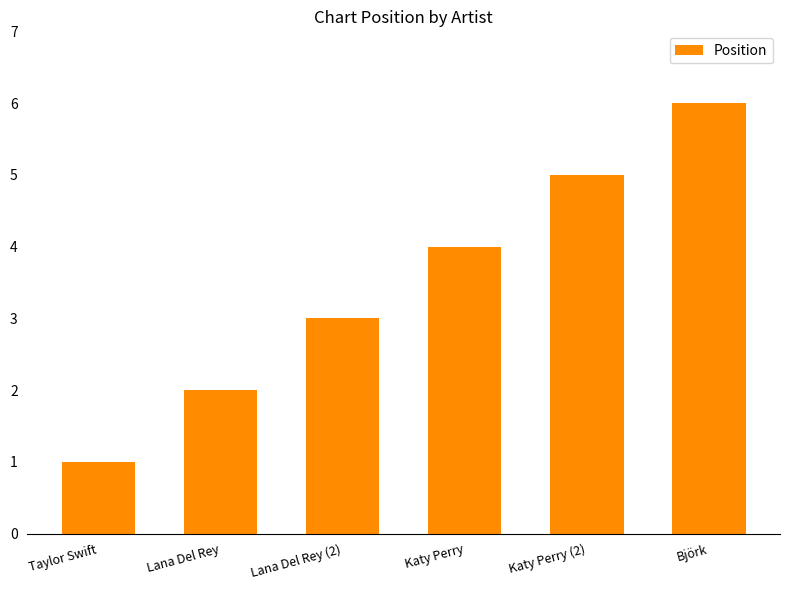

Which category has the highest value across all series?

Björk